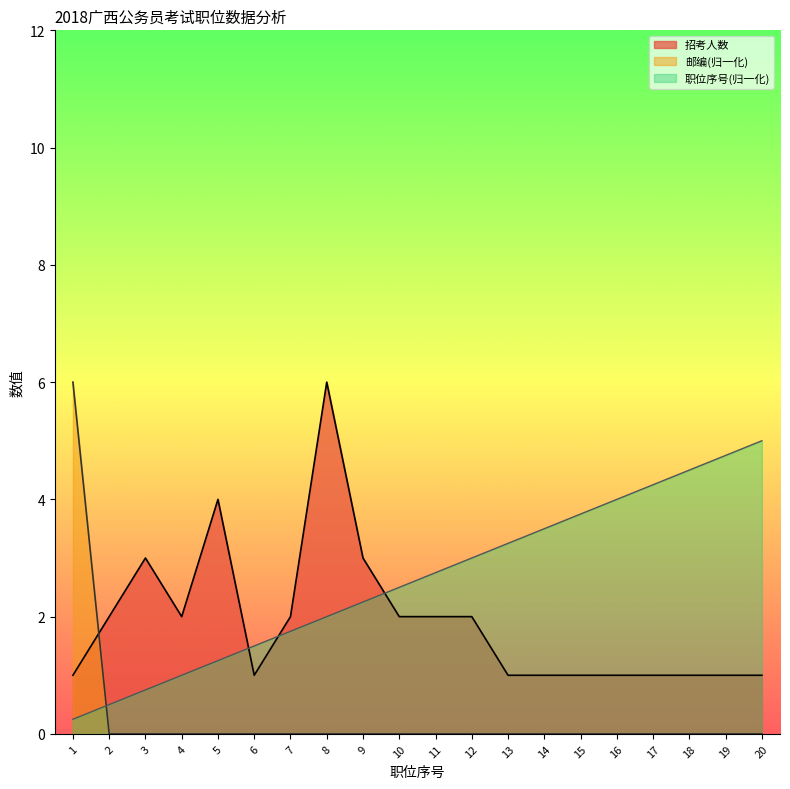

Where is 招考人数 nearest to the value 3?

3